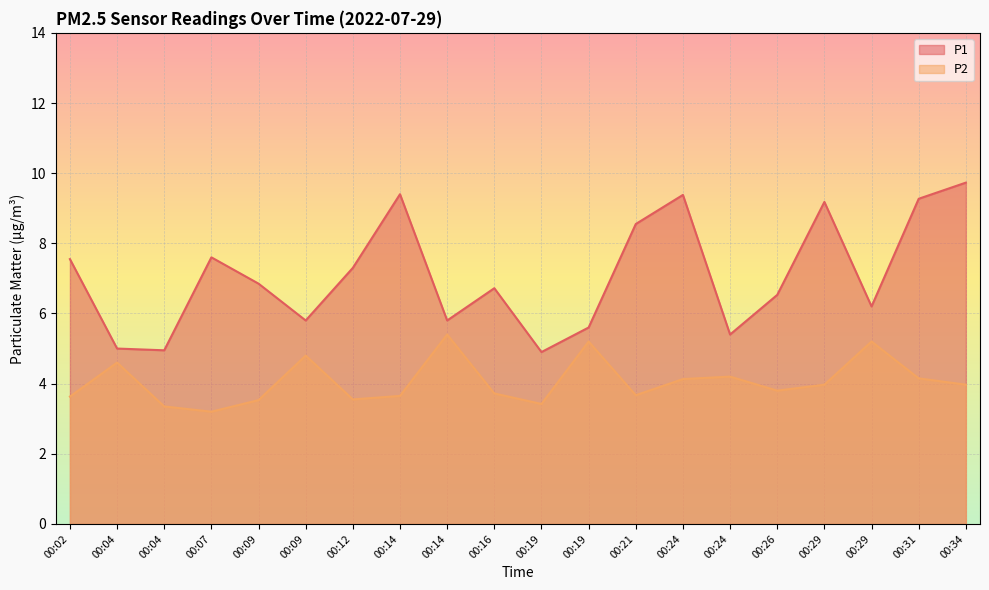

What are all the series names shown in the legend?

P1, P2